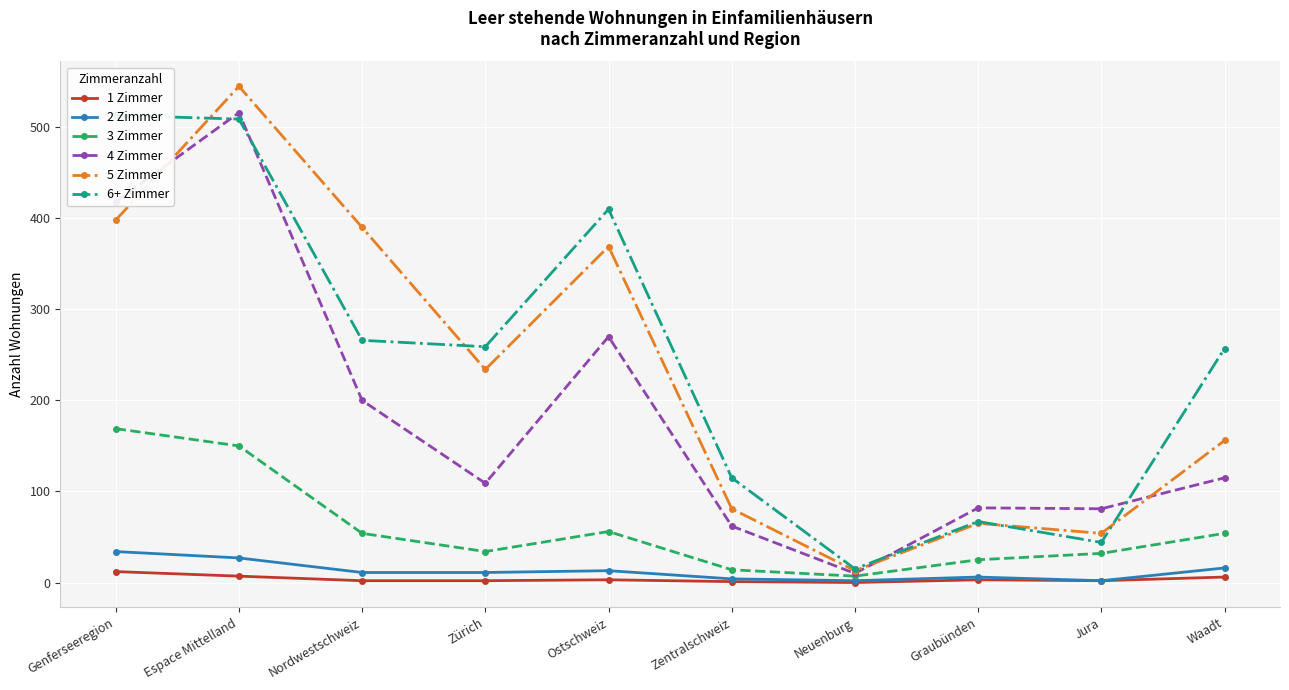

How many lines are shown in the chart?

6